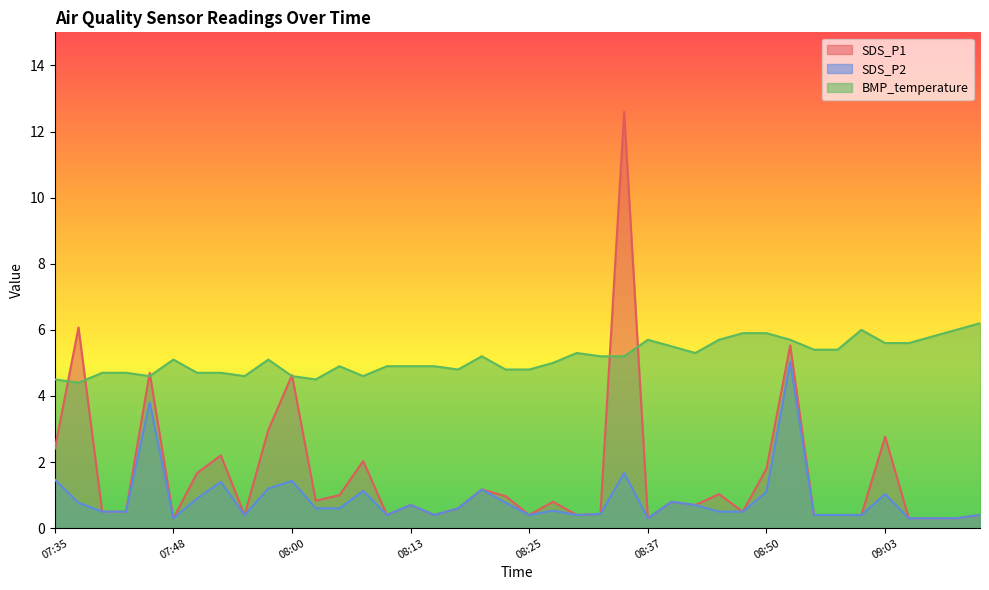

Reading right to left, transcribe all the data shown in this chart.

SDS_P1: 09:13=0.4	09:10=0.3	09:08=0.3	09:05=0.3	09:03=2.8	09:00=0.4	08:57=0.4	08:55=0.4	08:52=5.5	08:50=1.8	08:47=0.5	08:45=1.0	08:42=0.7	08:40=0.8	08:37=0.3	08:35=12.6	08:32=0.4	08:30=0.4	08:27=0.8	08:25=0.4	08:22=1.0	08:20=1.2	08:18=0.6	08:15=0.4	08:13=0.7	08:10=0.4	08:07=2.0	08:05=1.0	08:02=0.8	08:00=4.6	07:57=3.0	07:55=0.4	07:52=2.2	07:50=1.7	07:48=0.3	07:45=4.7	07:43=0.5	07:40=0.5	07:38=6.1	07:35=2.4
SDS_P2: 09:13=0.4	09:10=0.3	09:08=0.3	09:05=0.3	09:03=1.0	09:00=0.4	08:57=0.4	08:55=0.4	08:52=5.0	08:50=1.1	08:47=0.5	08:45=0.5	08:42=0.7	08:40=0.8	08:37=0.3	08:35=1.7	08:32=0.4	08:30=0.4	08:27=0.5	08:25=0.4	08:22=0.8	08:20=1.2	08:18=0.6	08:15=0.4	08:13=0.7	08:10=0.4	08:07=1.1	08:05=0.6	08:02=0.6	08:00=1.4	07:57=1.2	07:55=0.4	07:52=1.4	07:50=0.9	07:48=0.3	07:45=3.8	07:43=0.5	07:40=0.5	07:38=0.8	07:35=1.5
BMP_temperature: 09:13=6.2	09:10=6.0	09:08=5.8	09:05=5.6	09:03=5.6	09:00=6.0	08:57=5.4	08:55=5.4	08:52=5.7	08:50=5.9	08:47=5.9	08:45=5.7	08:42=5.3	08:40=5.5	08:37=5.7	08:35=5.2	08:32=5.2	08:30=5.3	08:27=5.0	08:25=4.8	08:22=4.8	08:20=5.2	08:18=4.8	08:15=4.9	08:13=4.9	08:10=4.9	08:07=4.6	08:05=4.9	08:02=4.5	08:00=4.6	07:57=5.1	07:55=4.6	07:52=4.7	07:50=4.7	07:48=5.1	07:45=4.6	07:43=4.7	07:40=4.7	07:38=4.4	07:35=4.5